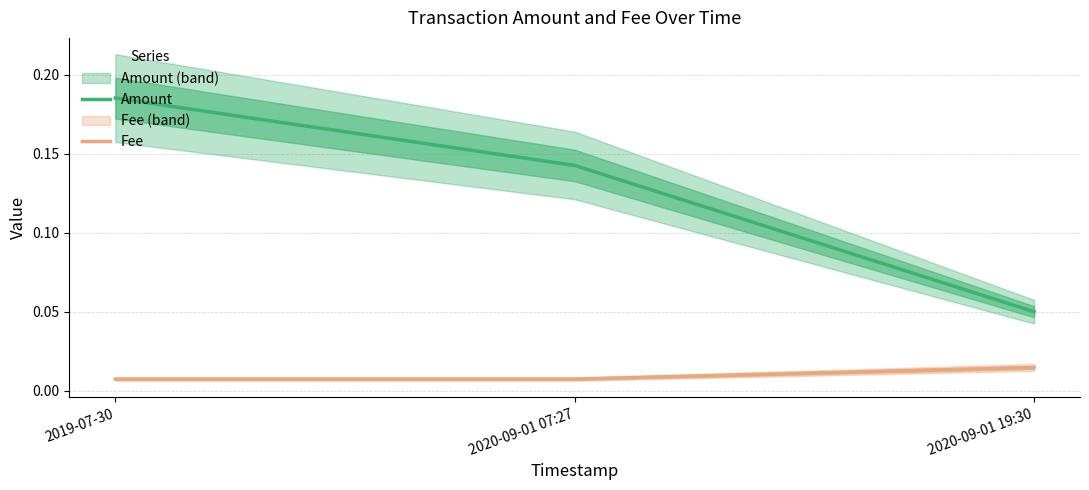

Which series changed the most between 2019-07-30 and 2020-09-01 19:30?

Amount